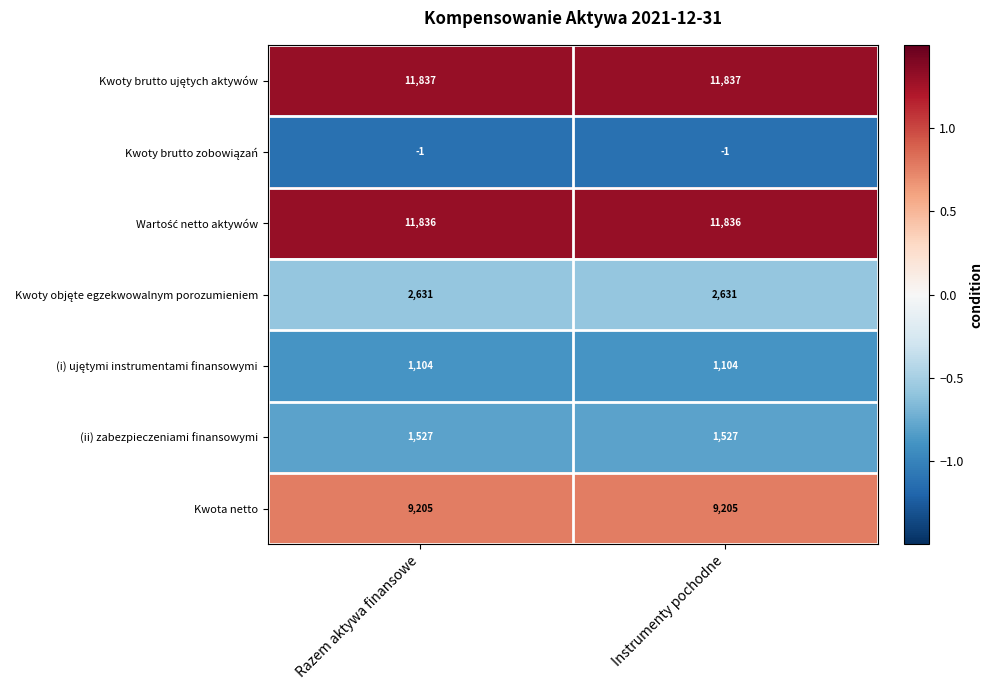

What is the greatest value displayed?

11837